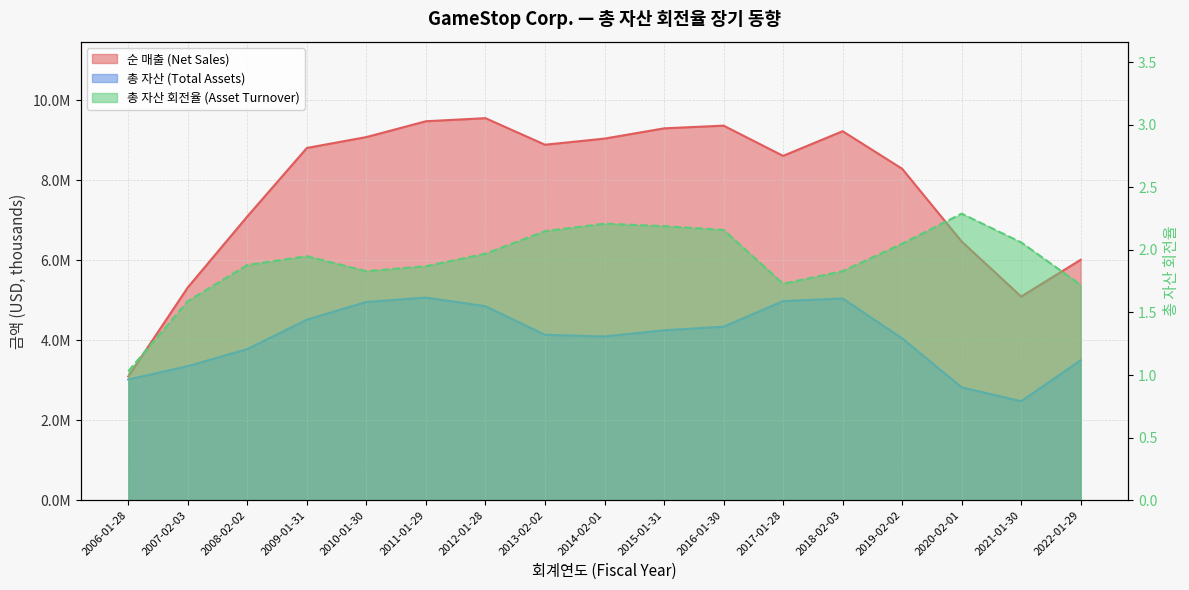

At how many categories does at least one series exceed 8151332?

11